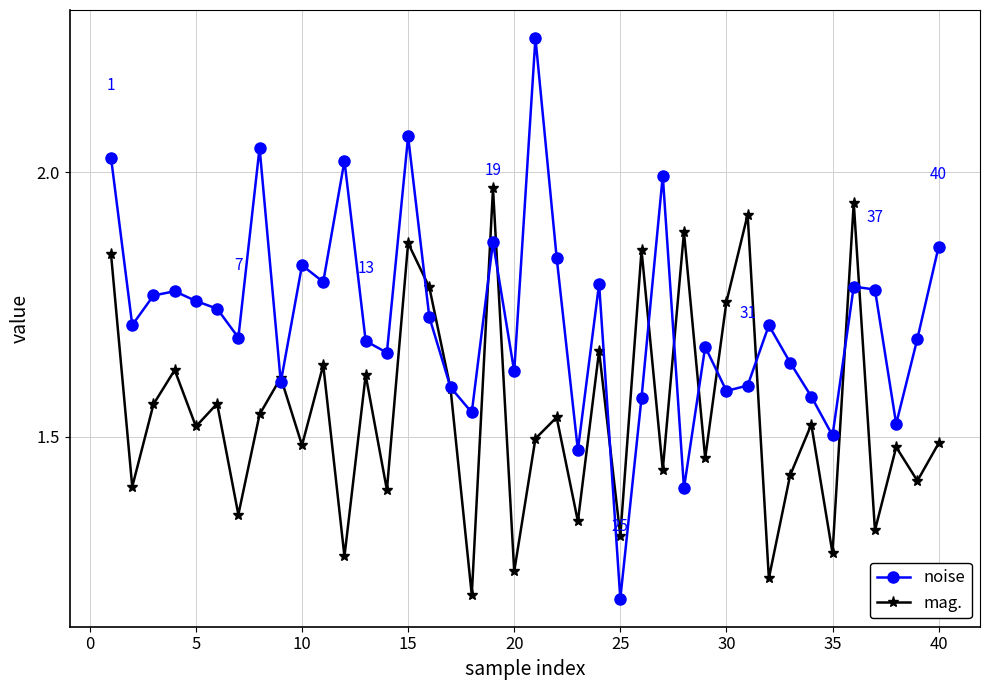

How many categories are shown in the chart?

40